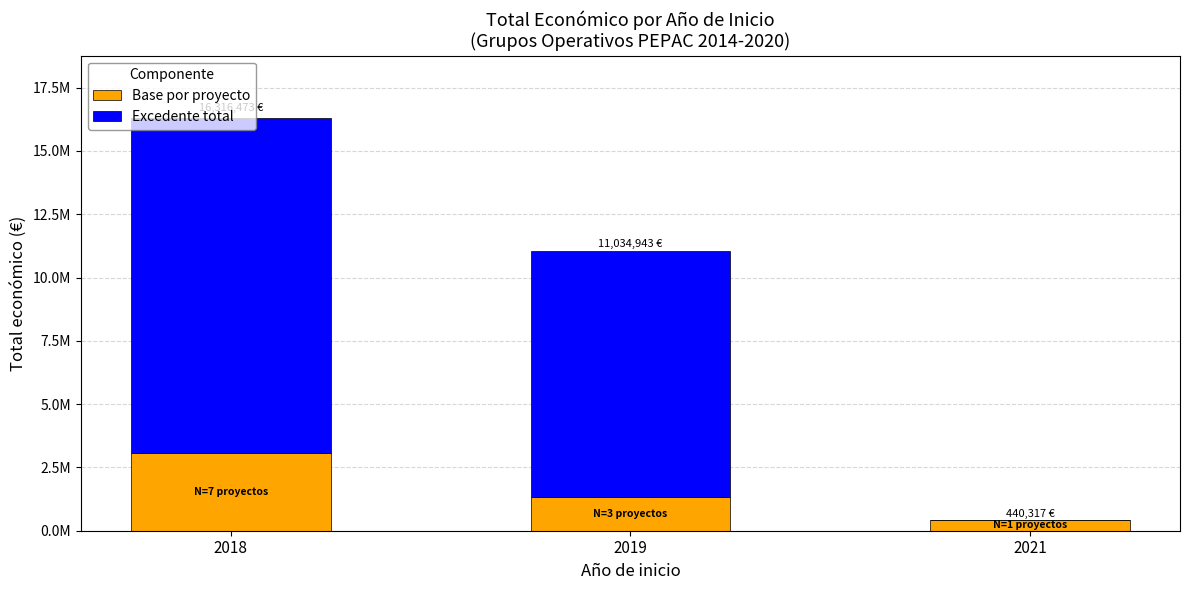

Are the bars grouped side by side (vs. stacked)?

No